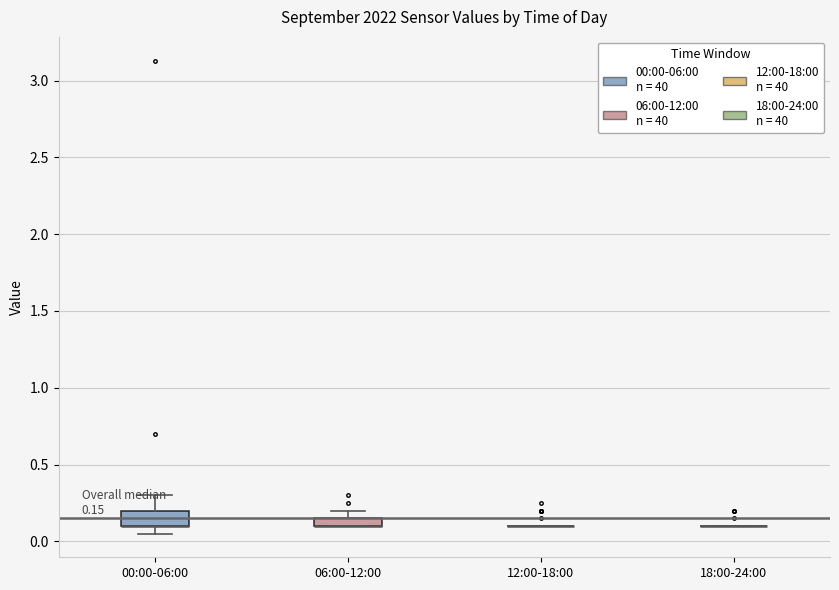

Comparing the boxes themselves (not the whiskers), which one is the tallest?

00:00-06:00